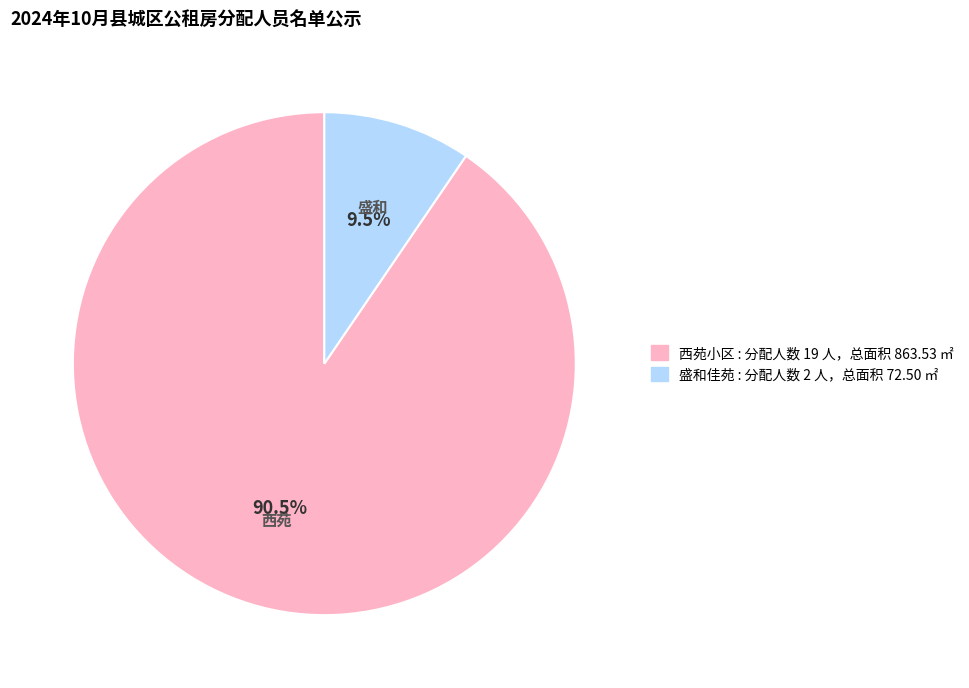

Does 西苑小区 account for over 50% of the chart?

Yes